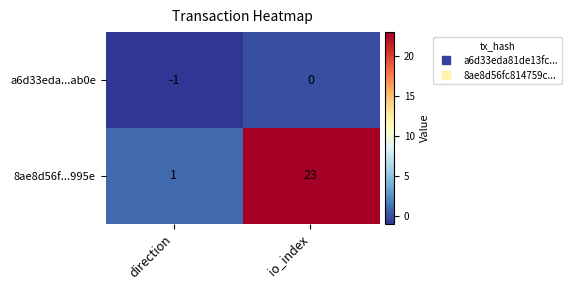

Where is 8ae8d56f...995e nearest to the value 12?

direction